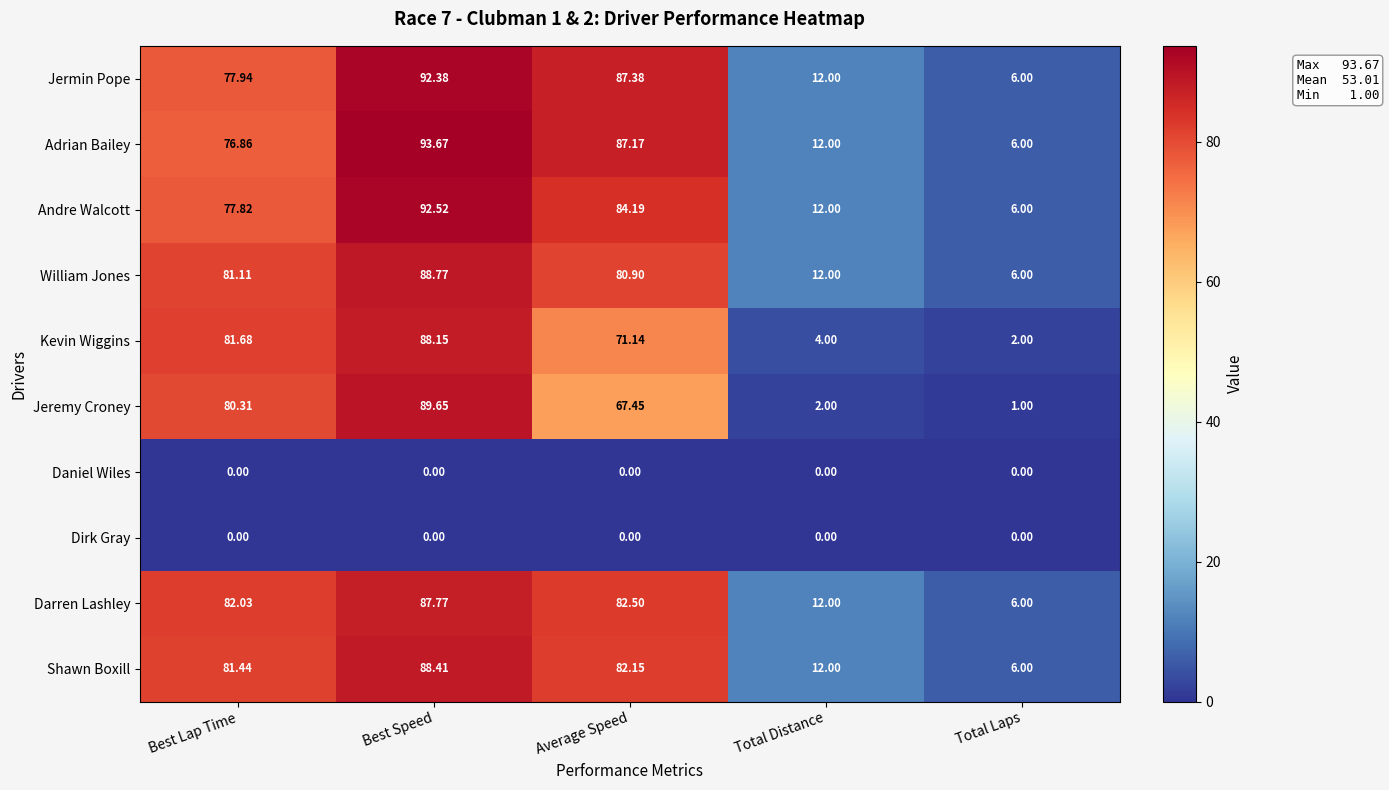

What is the total value across all series at Best Speed?

721.3